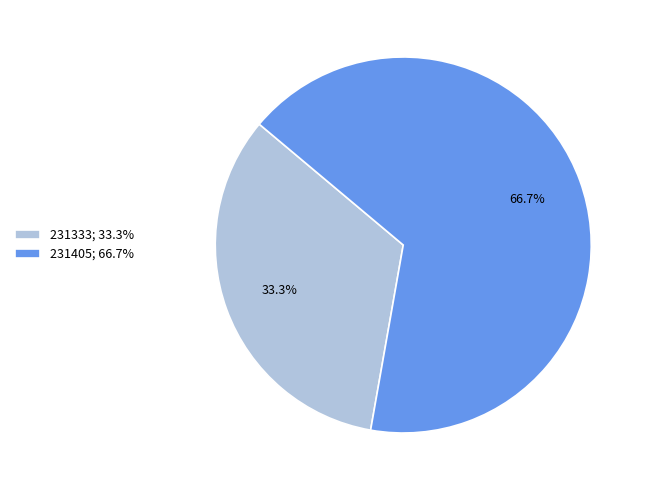

To the nearest percent, what portion does 231333 represent?

33%